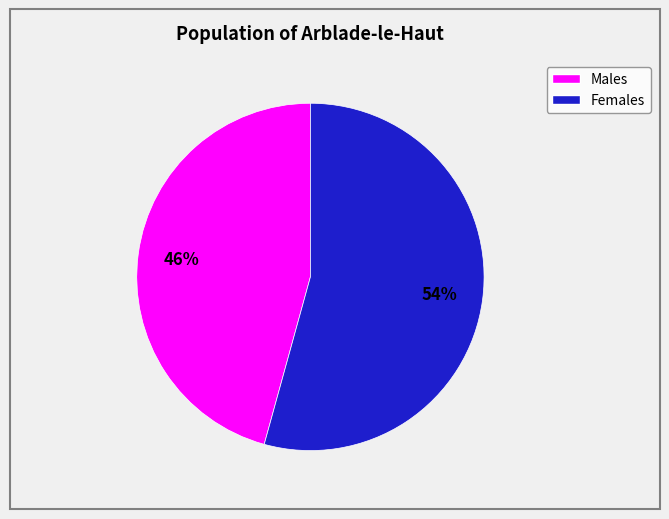

How many segments does this pie chart have?

2